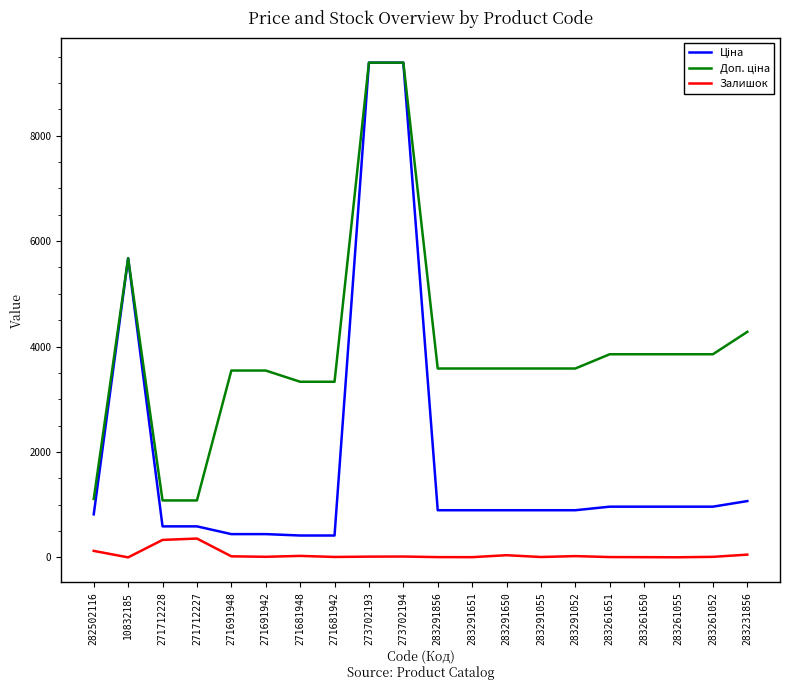

The Залишок series shows 30.0 at 271681948. True or false?

True